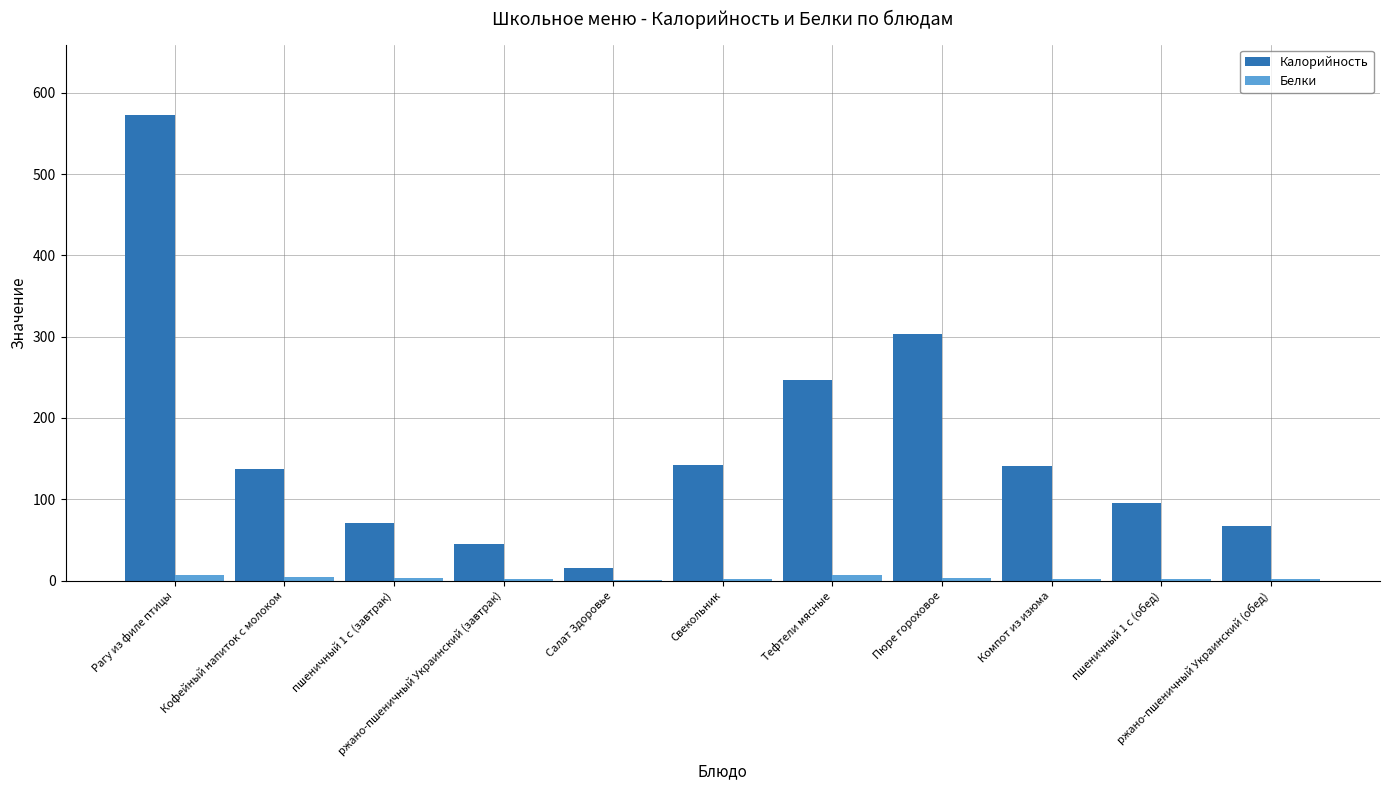

What are all the series names shown in the legend?

Калорийность, Белки